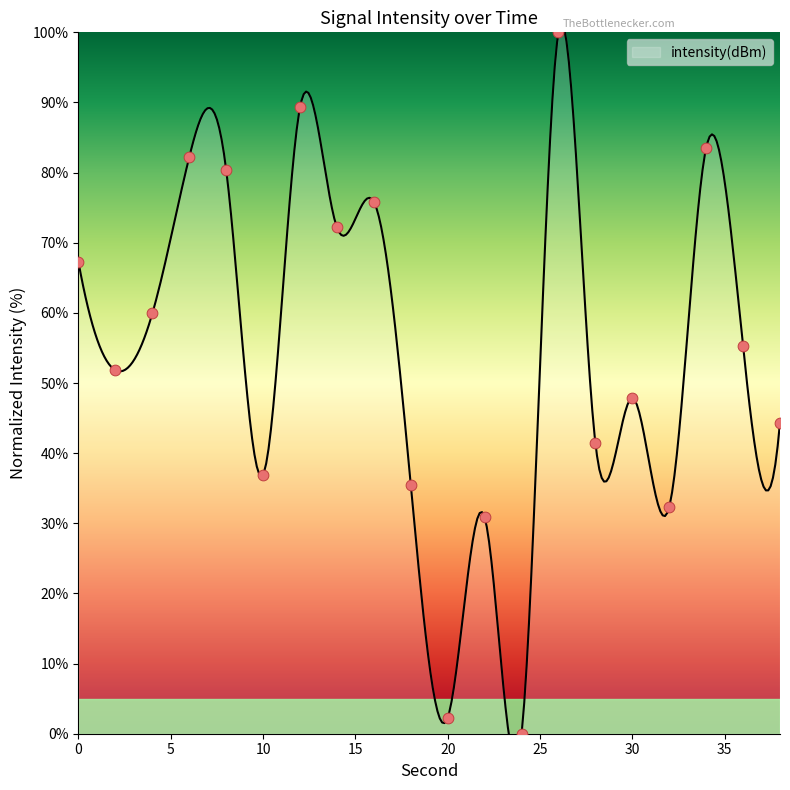

What is the change in value from 0 to 22?

-36.4